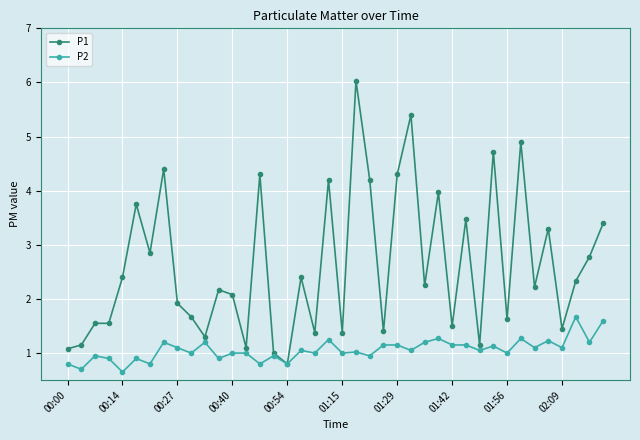

What is the average value of the P2 series?

1.1